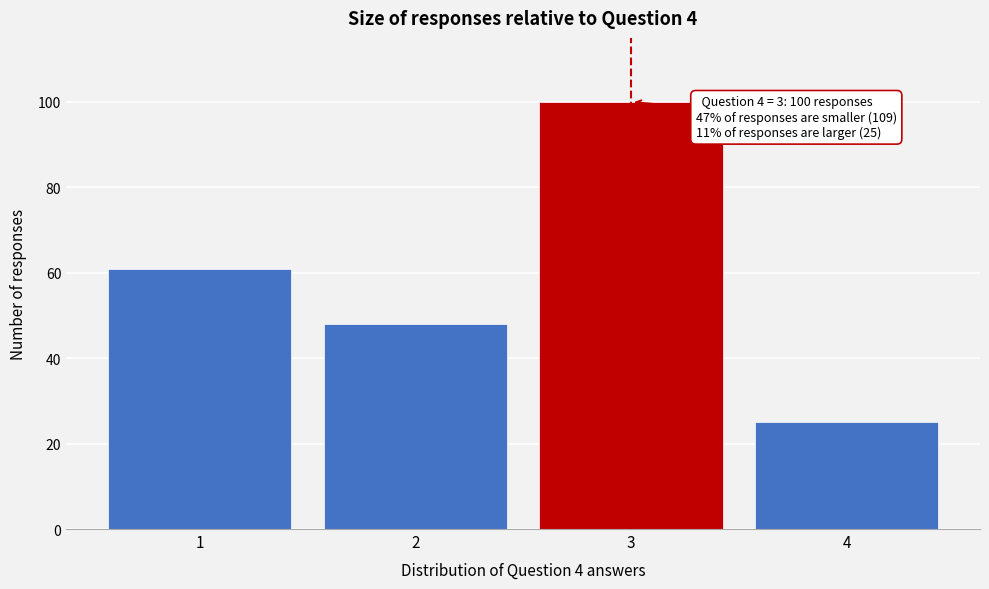

Reading left to right, extract all data points from this chart.

61	48	100	25